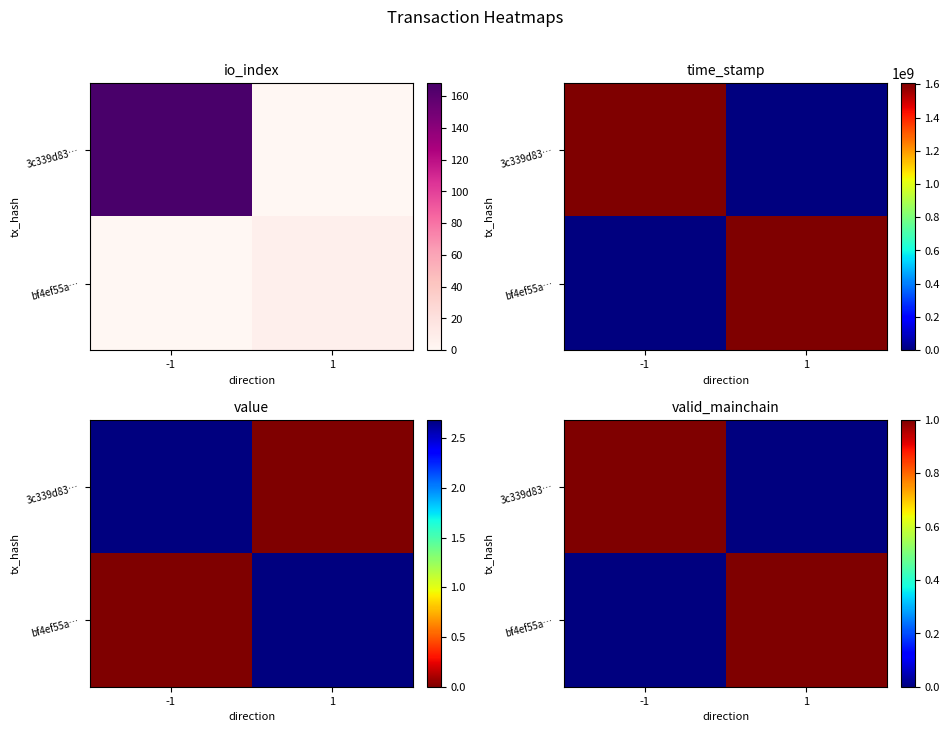

Which series has the largest range (max minus min)?

3c339d83…